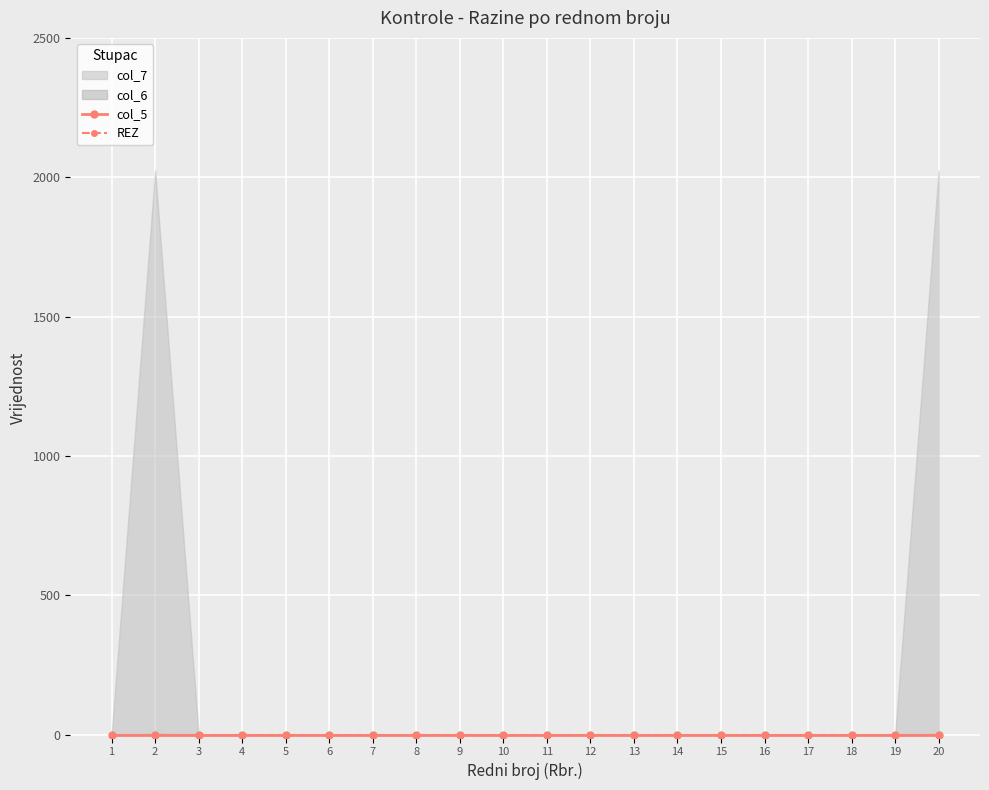

The col_5 series shows 0 at 4. True or false?

True